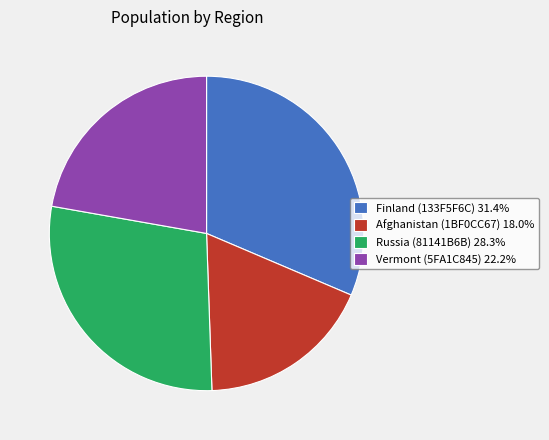

How many segments does this pie chart have?

4